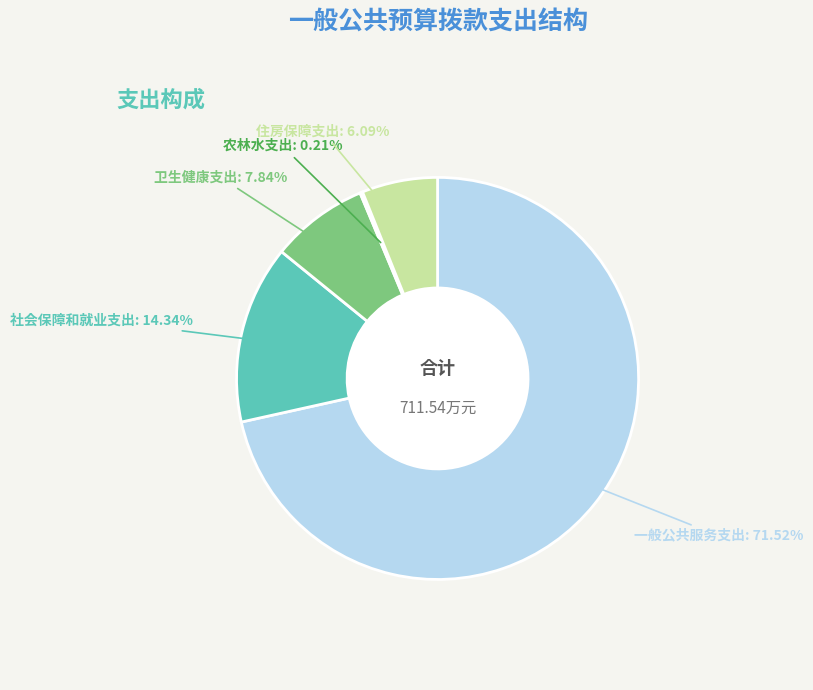

Is there any slice that represents more than half of the pie?

Yes